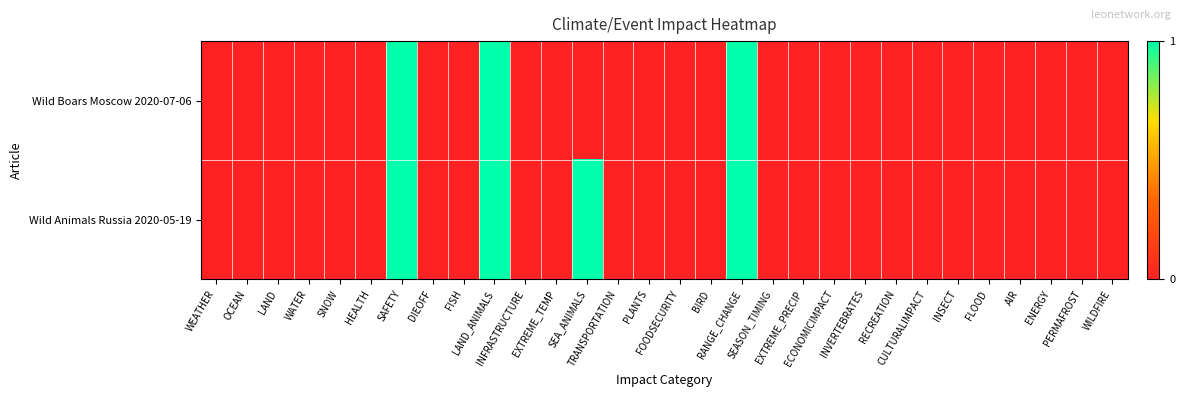

Reading right to left, extract all data points from this chart.

Wild Boars Moscow 2020-07-06: WILDFIRE=0	PERMAFROST=0	ENERGY=0	AIR=0	FLOOD=0	INSECT=0	CULTURALIMPACT=0	RECREATION=0	INVERTEBRATES=0	ECONOMICIMPACT=0	EXTREME_PRECIP=0	SEASON_TIMING=0	RANGE_CHANGE=1	BIRD=0	FOODSECURITY=0	PLANTS=0	TRANSPORTATION=0	SEA_ANIMALS=0	EXTREME_TEMP=0	INFRASTRUCTURE=0	LAND_ANIMALS=1	FISH=0	DIEOFF=0	SAFETY=1	HEALTH=0	SNOW=0	WATER=0	LAND=0	OCEAN=0	WEATHER=0
Wild Animals Russia 2020-05-19: WILDFIRE=0	PERMAFROST=0	ENERGY=0	AIR=0	FLOOD=0	INSECT=0	CULTURALIMPACT=0	RECREATION=0	INVERTEBRATES=0	ECONOMICIMPACT=0	EXTREME_PRECIP=0	SEASON_TIMING=0	RANGE_CHANGE=1	BIRD=0	FOODSECURITY=0	PLANTS=0	TRANSPORTATION=0	SEA_ANIMALS=1	EXTREME_TEMP=0	INFRASTRUCTURE=0	LAND_ANIMALS=1	FISH=0	DIEOFF=0	SAFETY=1	HEALTH=0	SNOW=0	WATER=0	LAND=0	OCEAN=0	WEATHER=0